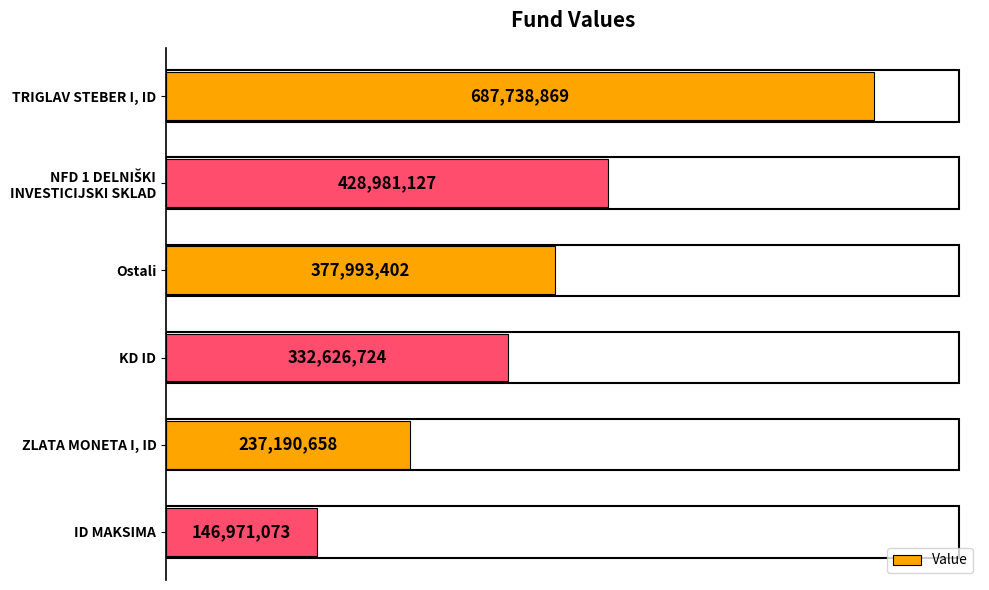

List the labels in order of value, largest first.

TRIGLAV STEBER I, ID, NFD 1 DELNIŠKI INVESTICIJSKI SKLAD, Ostali, KD ID, ZLATA MONETA I, ID, ID MAKSIMA